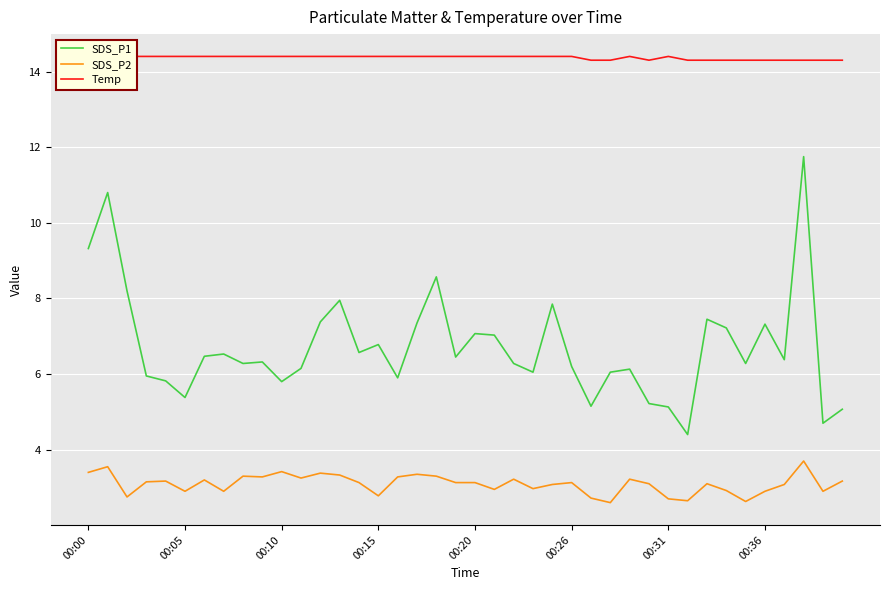

What is the maximum value for Temp?

14.4